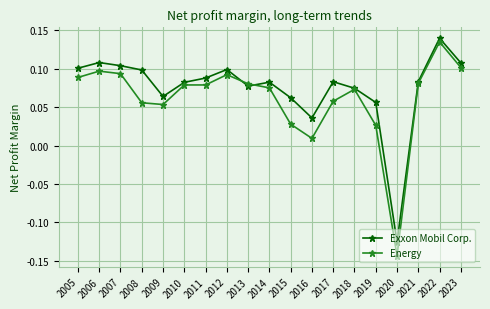

Between 2013 and 2016, which series saw the biggest shift?

Energy